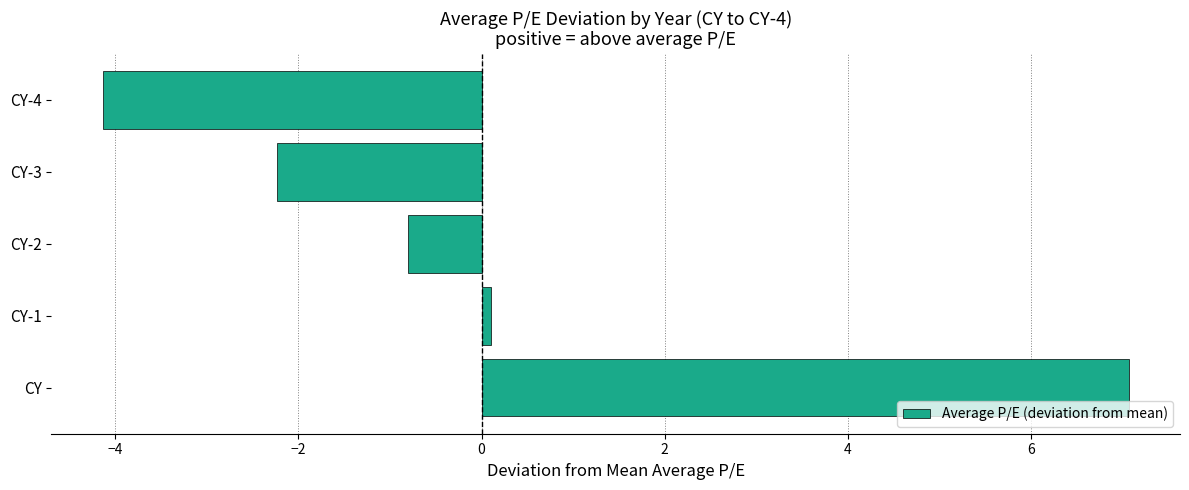

Count the number of data series in this chart.

1